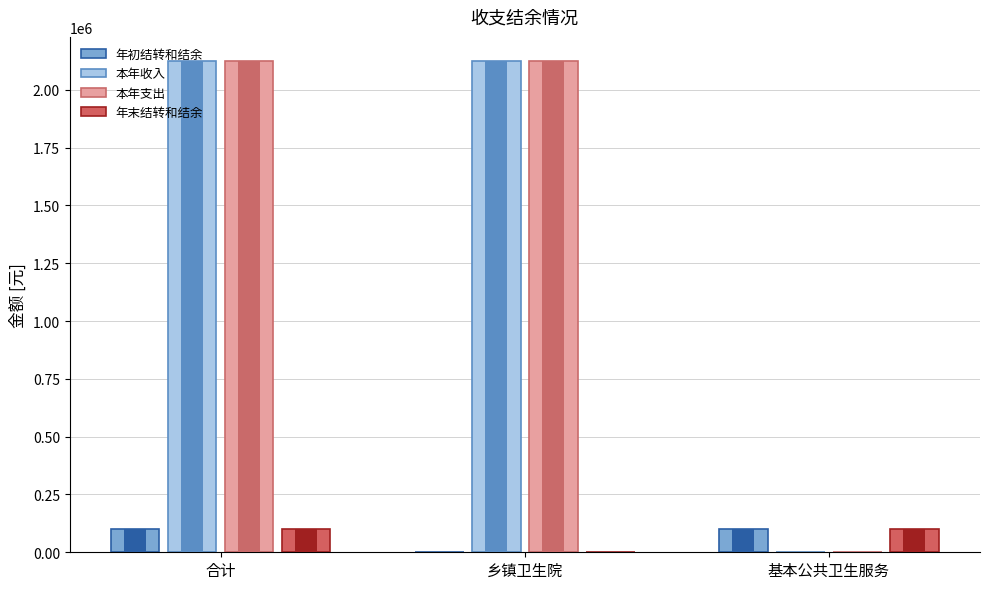

Which series has the widest spread of values?

本年收入